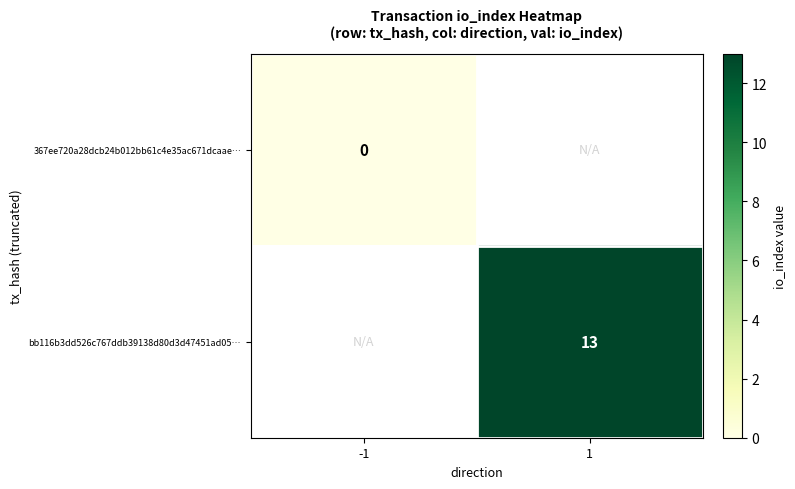

Which label corresponds to the smallest value in the chart?

-1